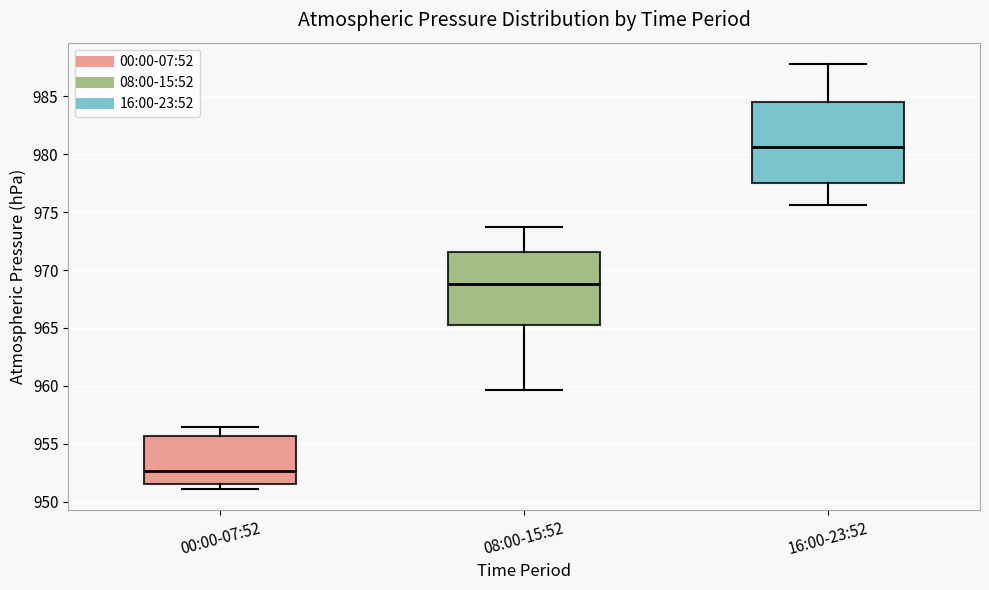

Which box's median line is the lowest?

00:00-07:52